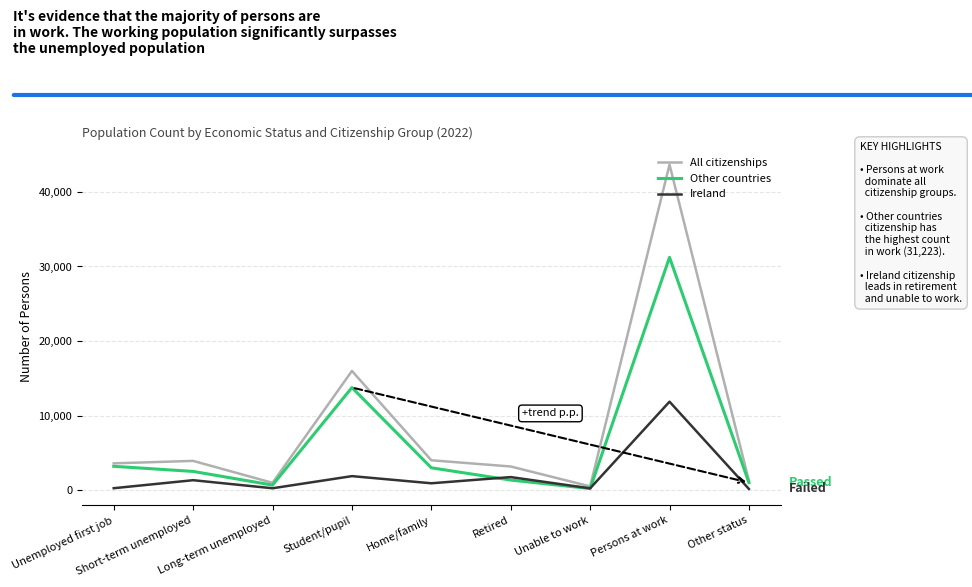

Is this an area chart (filled region under the line)?

No